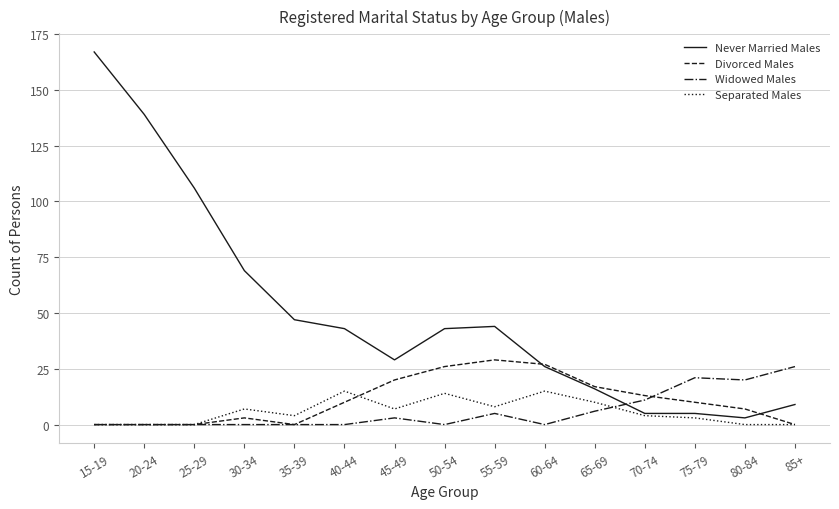

The Divorced Males series shows 11 at 55-59. True or false?

False